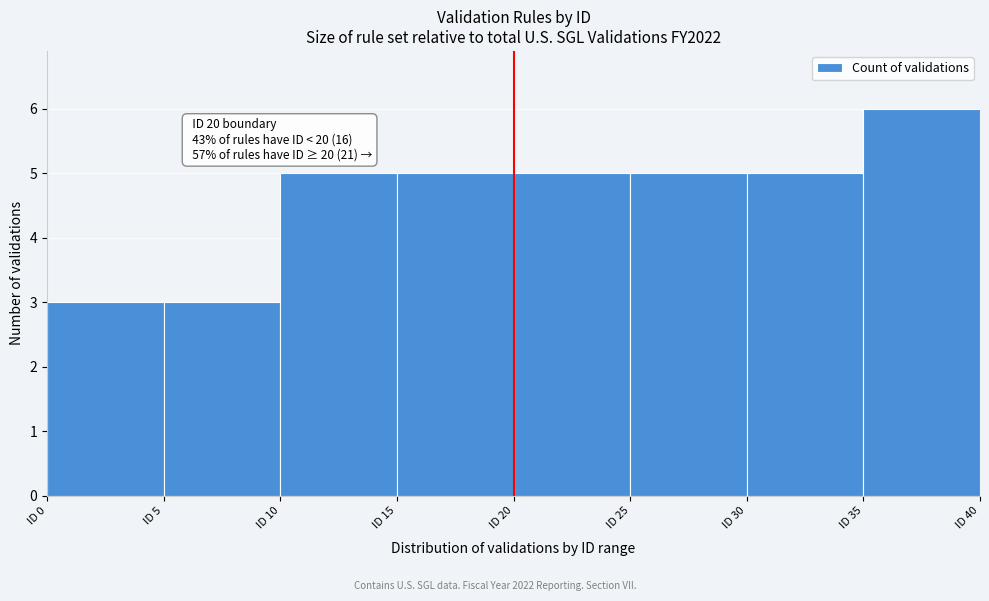

Which range on the x-axis has the tallest bar?

35 to 40